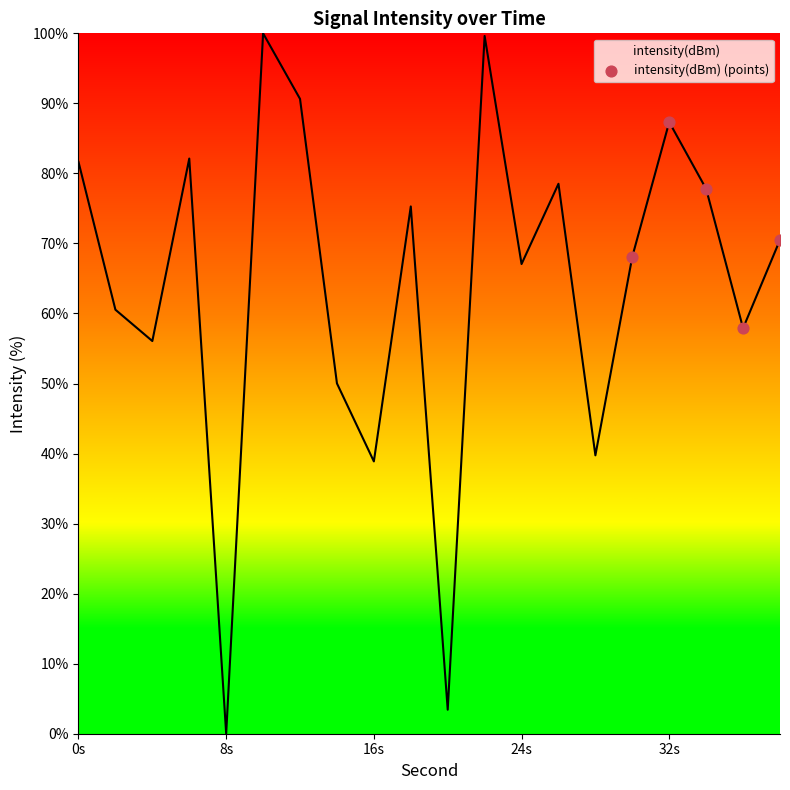

What is the maximum value shown in the chart?

100.0